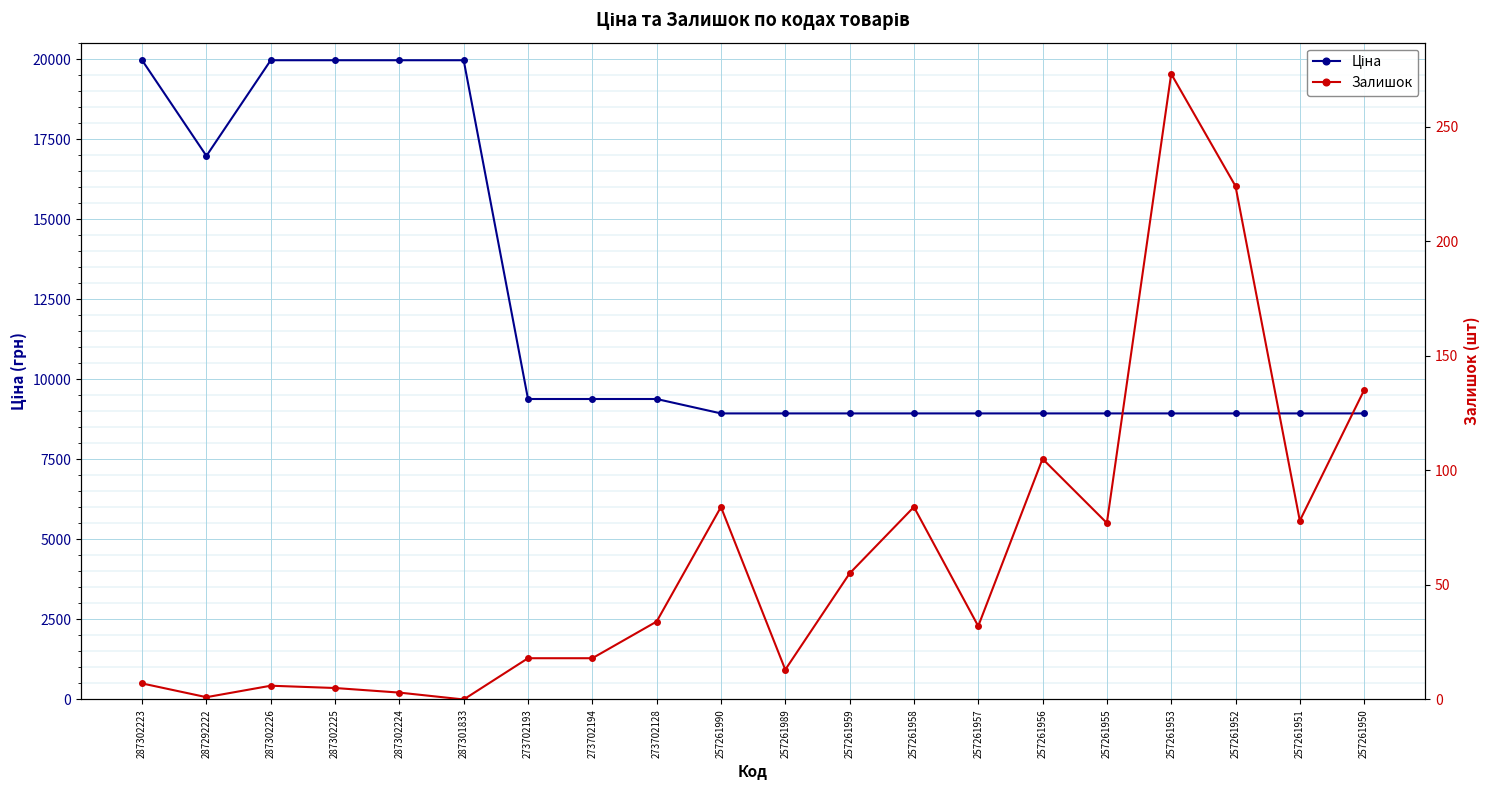

What is the label of the 13th point from the right?

273702194